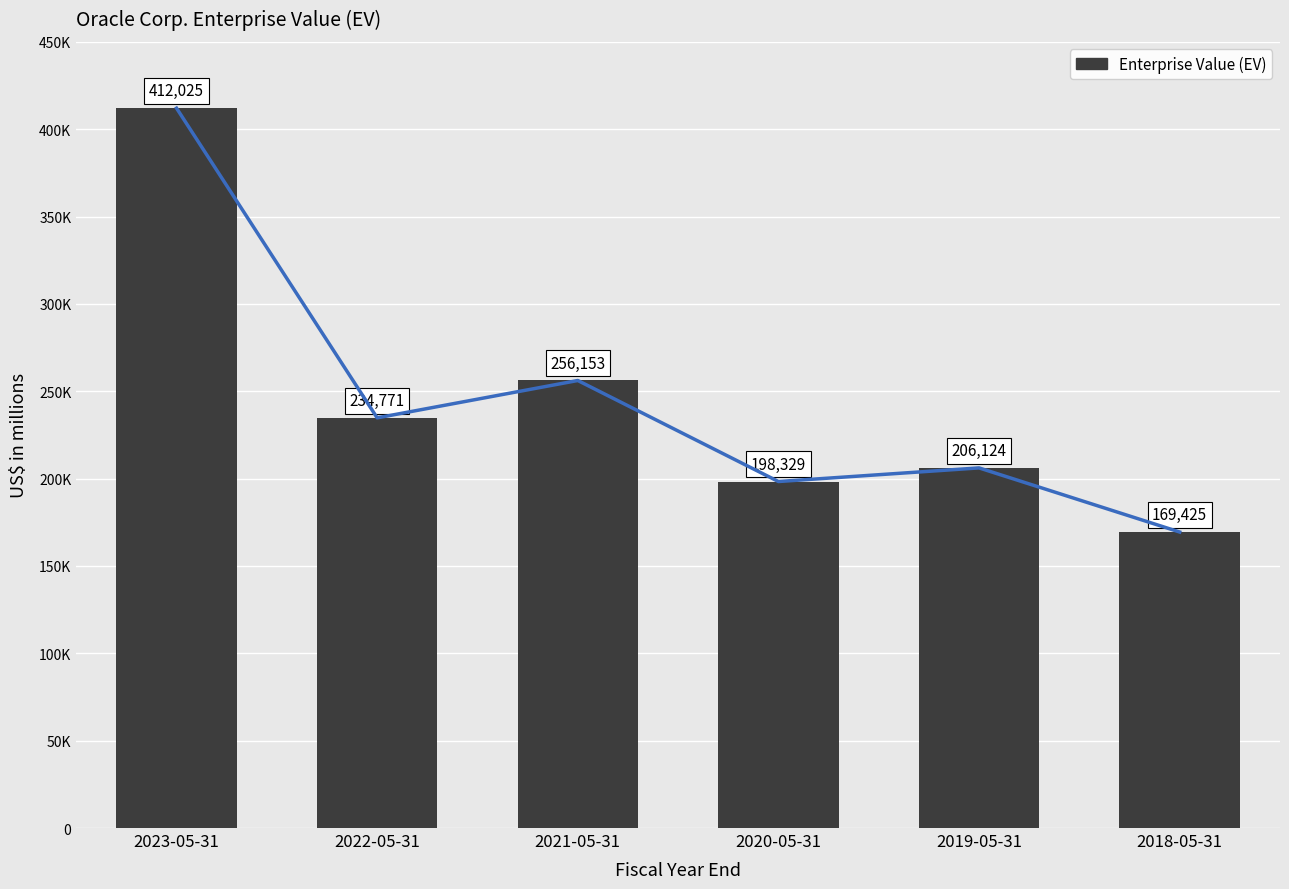

List the labels in order of value, largest first.

2023-05-31, 2021-05-31, 2022-05-31, 2019-05-31, 2020-05-31, 2018-05-31